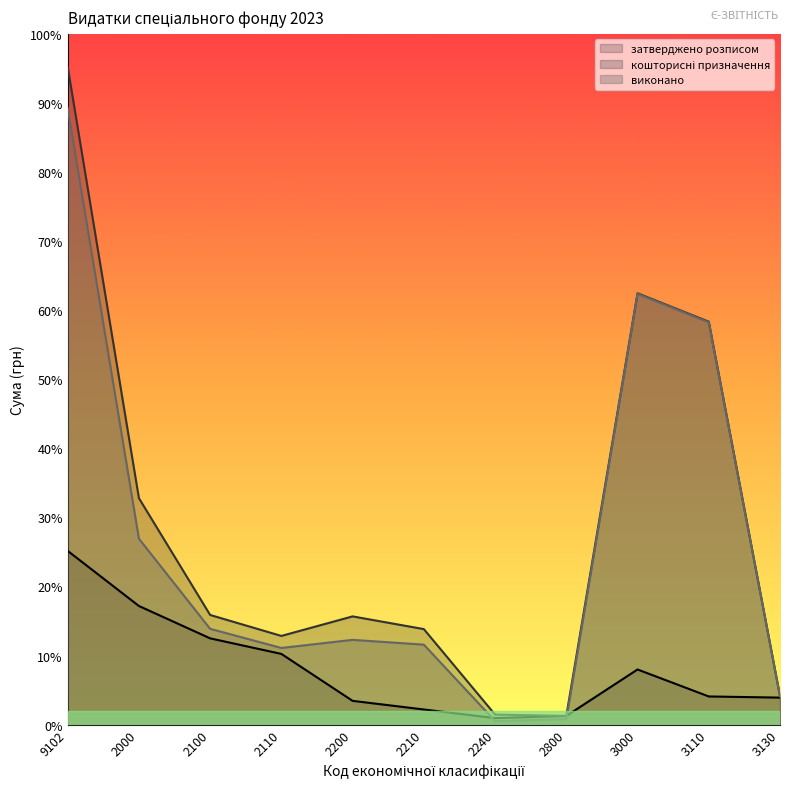

What is the minimum value for виконано?

19848.0